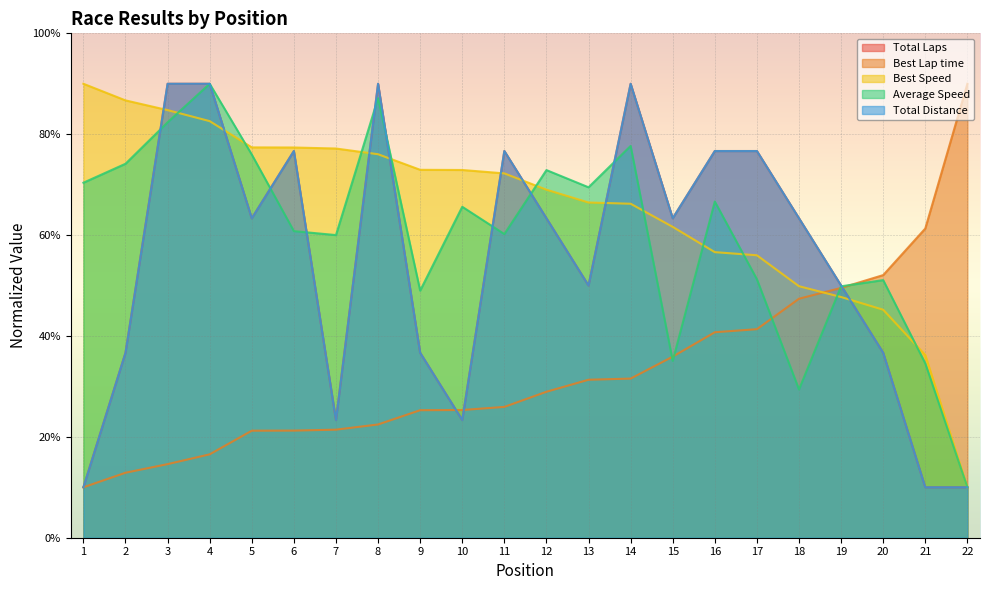

Rank the series at 2 from highest to lowest value.

Best Speed, Average Speed, Total Laps, Total Distance, Best Lap time